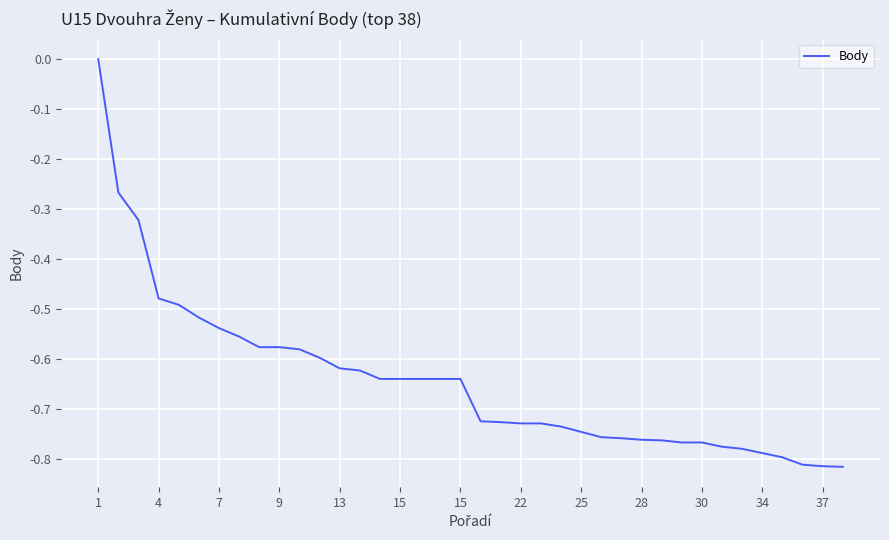

What is the difference between the maximum and minimum values?

0.8